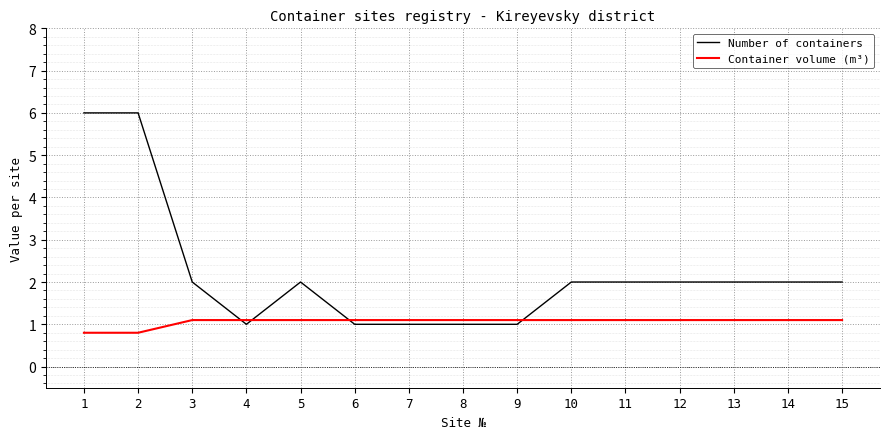

What is the difference between the highest and lowest values at 3?

0.9